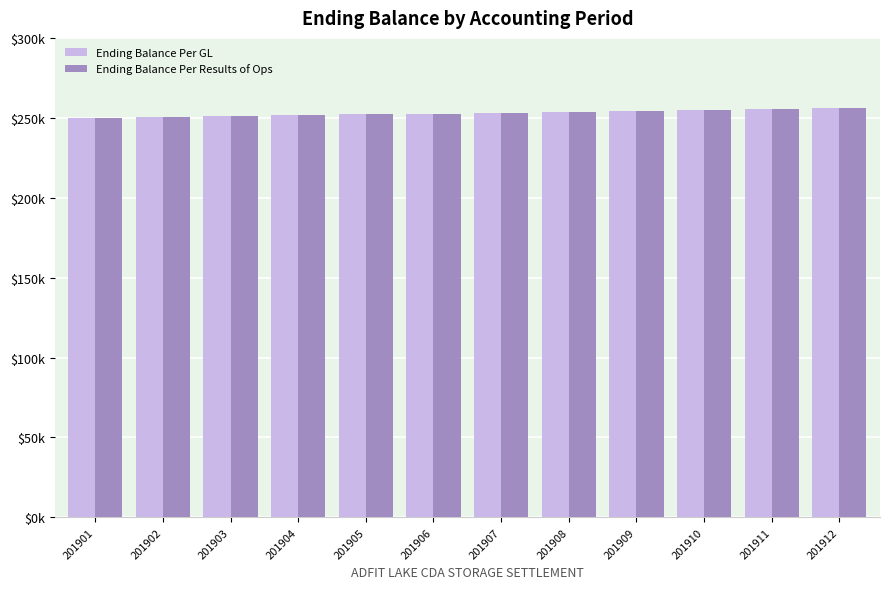

What is the difference between the maximum and minimum values in the Ending Balance Per GL series?

6298.5